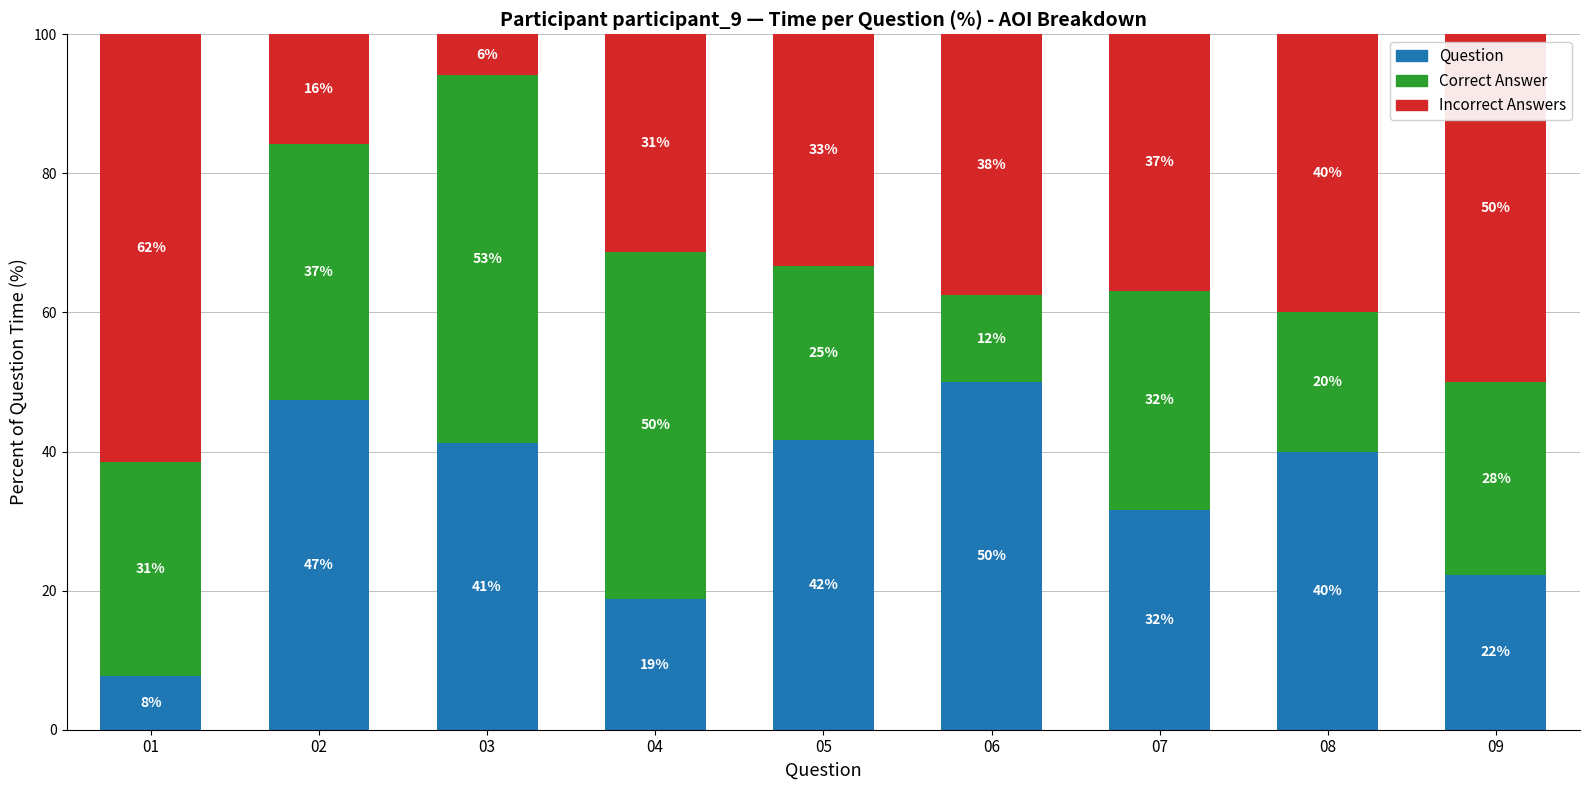

At which category is the sum across all series the highest?

01